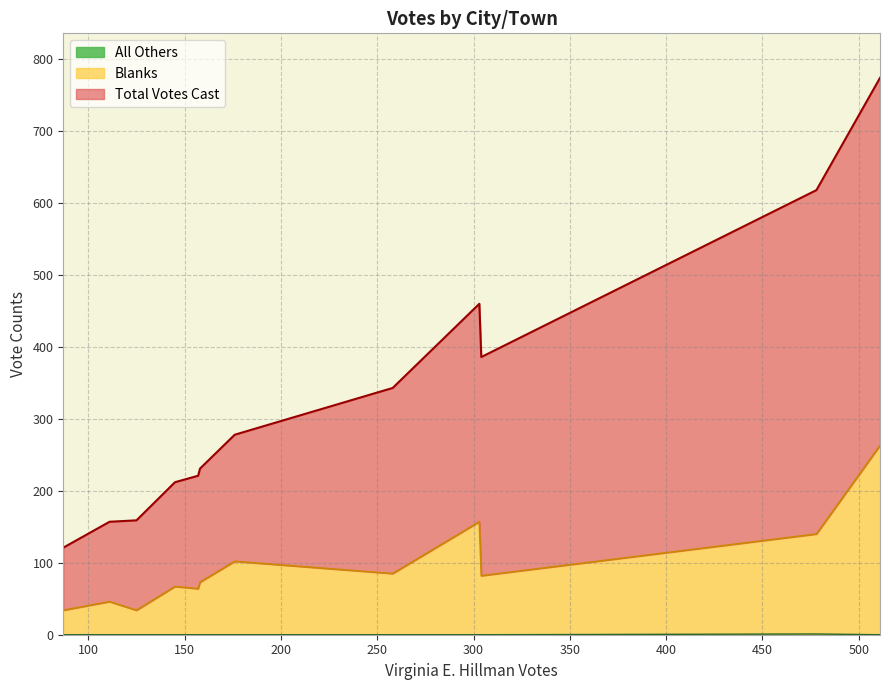

True or false: Total Votes Cast has a value of 135 at Whitman.

False